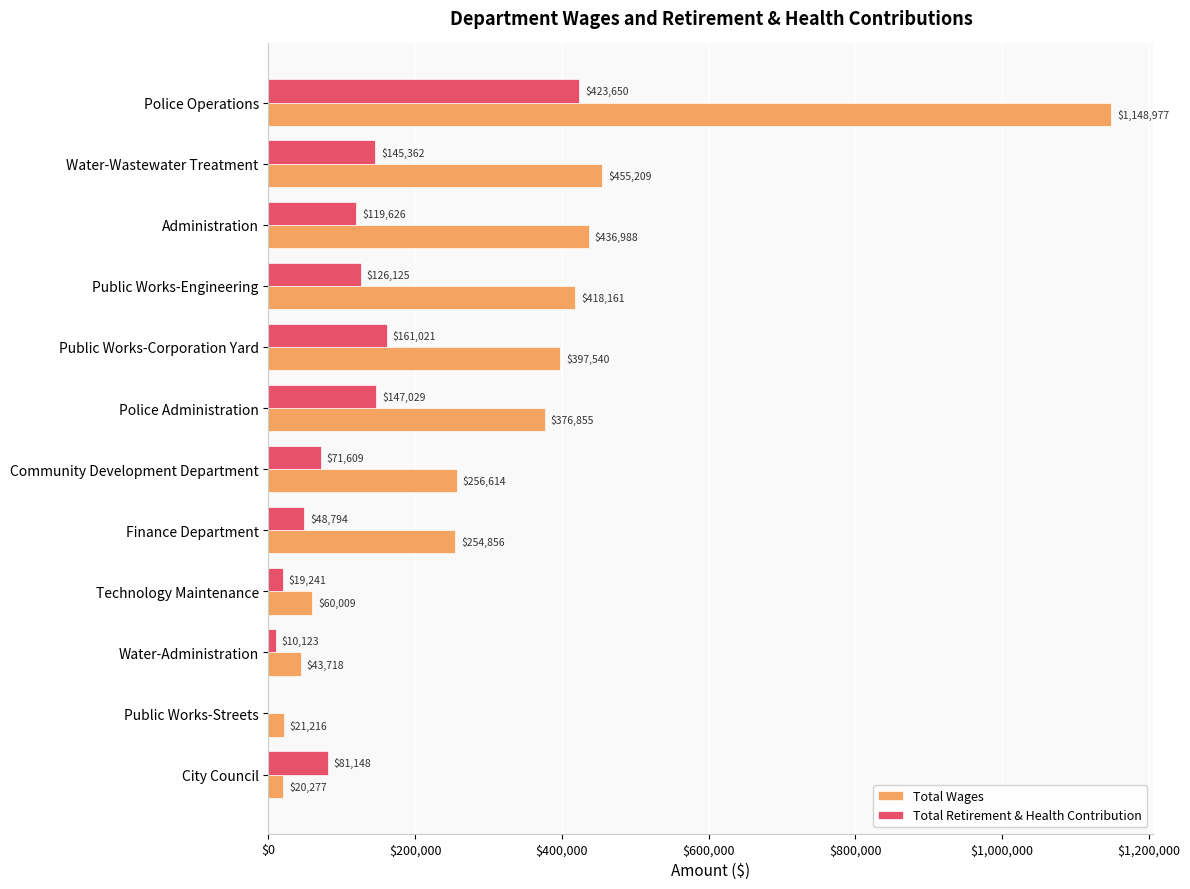

What is the sum of all Total Wages values?

3890420